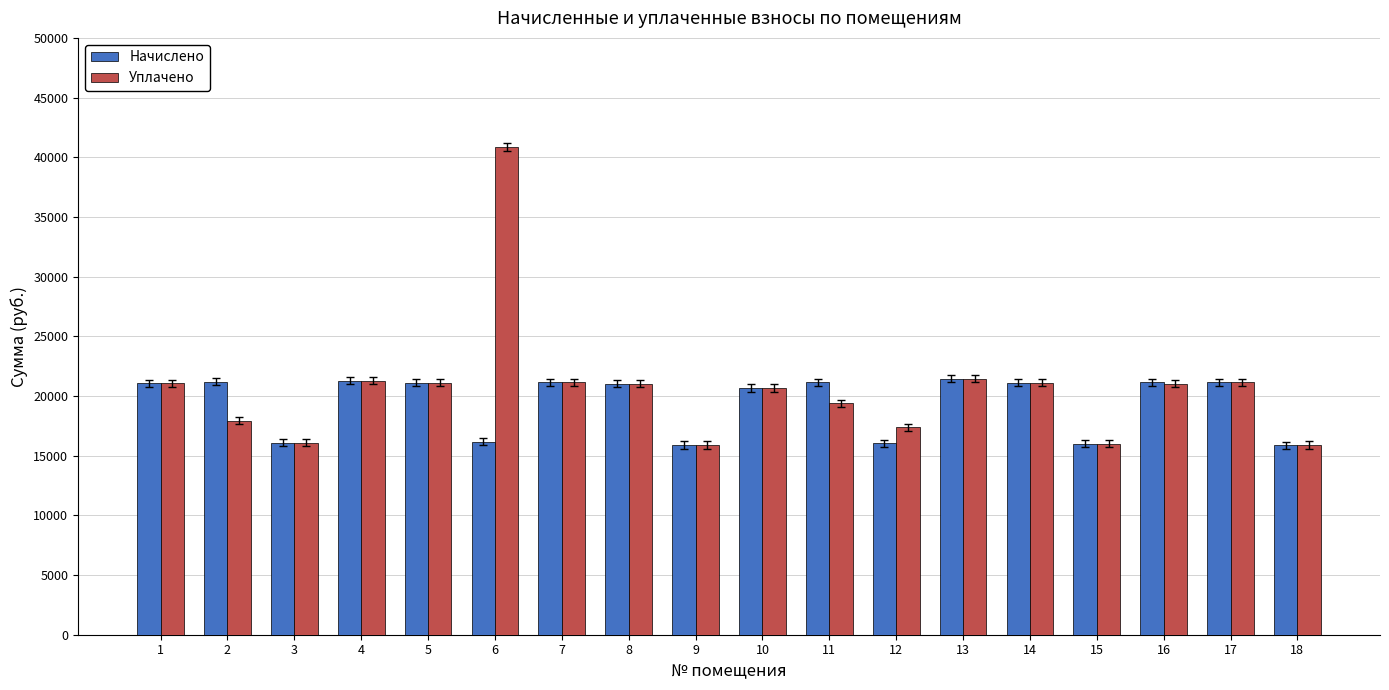

Rank the series by their maximum value, from highest to lowest.

Уплачено, Начислено